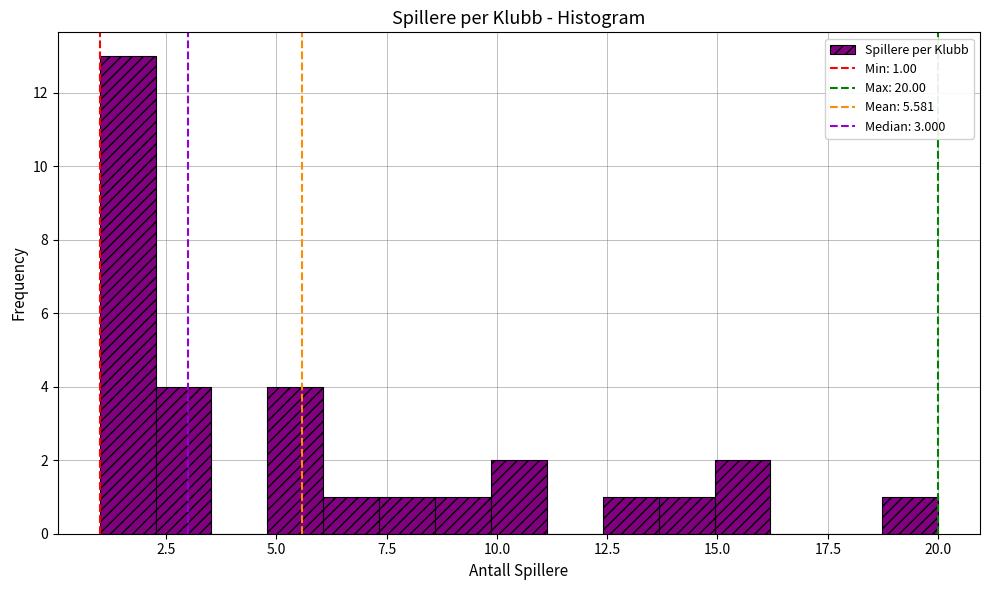

Around what value on the x-axis is the tallest bar? Give the approximate position of its centre, as read against the axis.

1.5